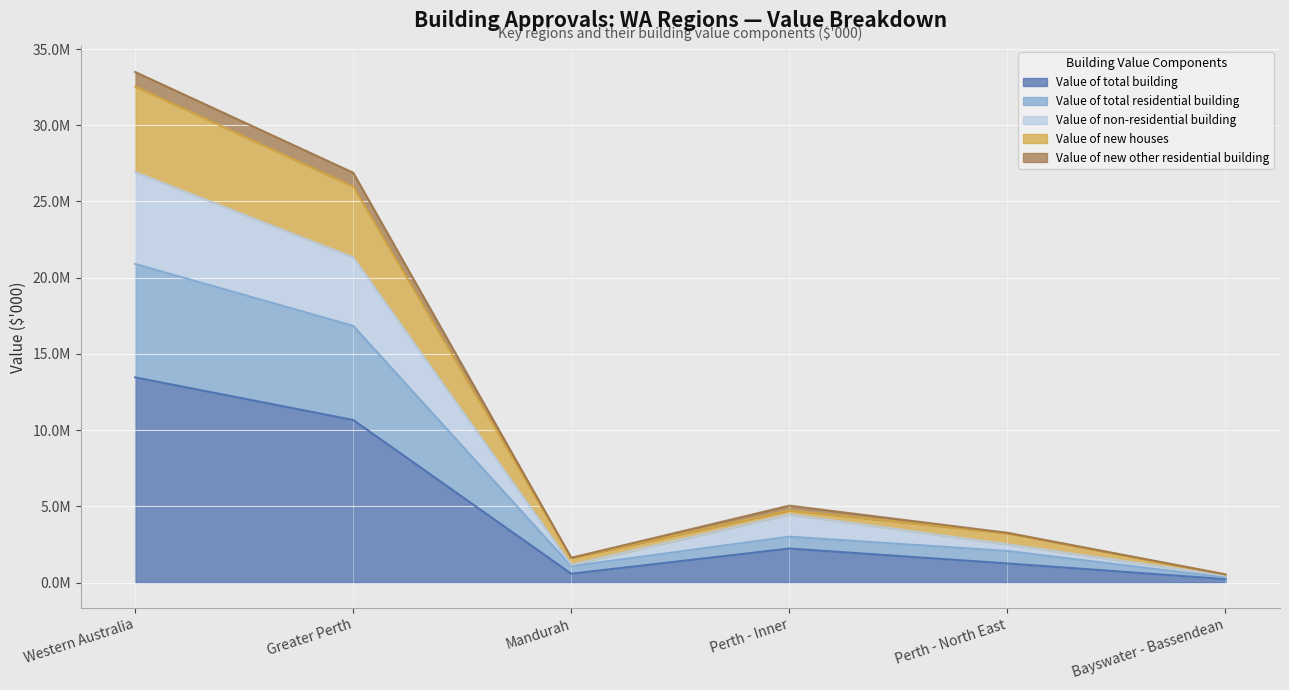

At which category does Value of total residential building reach its first local peak?

Perth - Inner